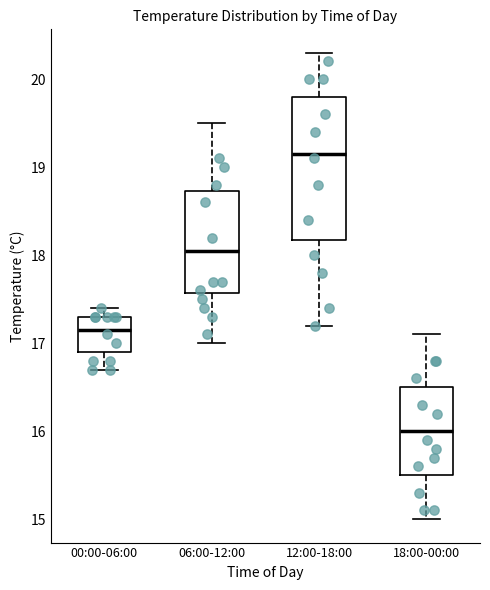

Where is the upper edge of the box for 00:00-06:00 on the y-axis? The values are not printed on the chart, so give them approximately, as read against the axis.

17.3